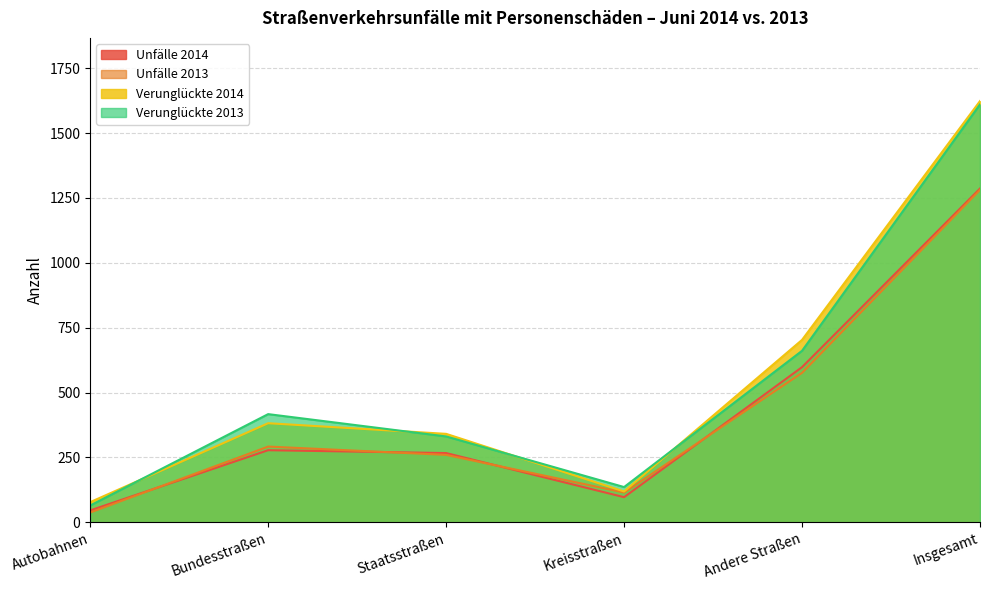

Which series has the widest spread of values?

Verunglückte 2014